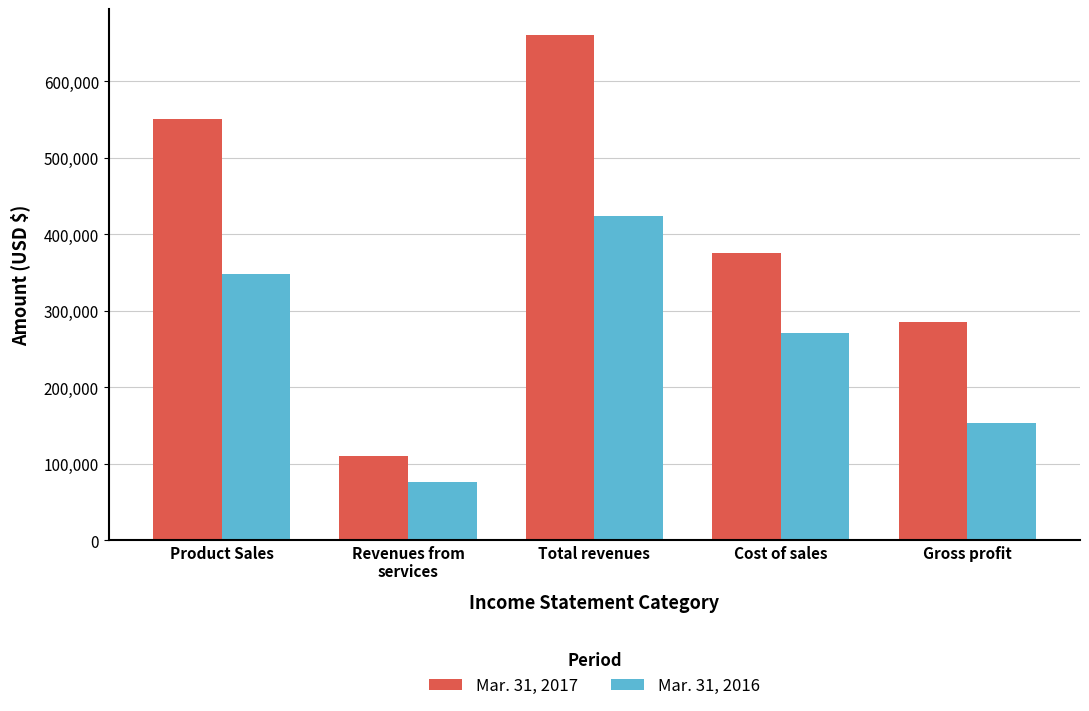

At which label does Mar. 31, 2017 first exceed 376056?

Product Sales